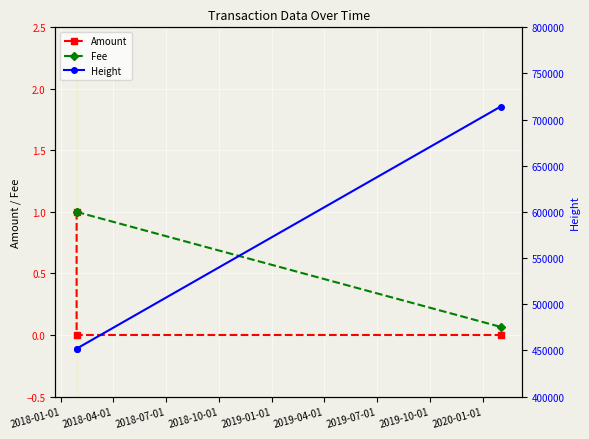

What is the label of the 2nd point from the right?

2018-04-01